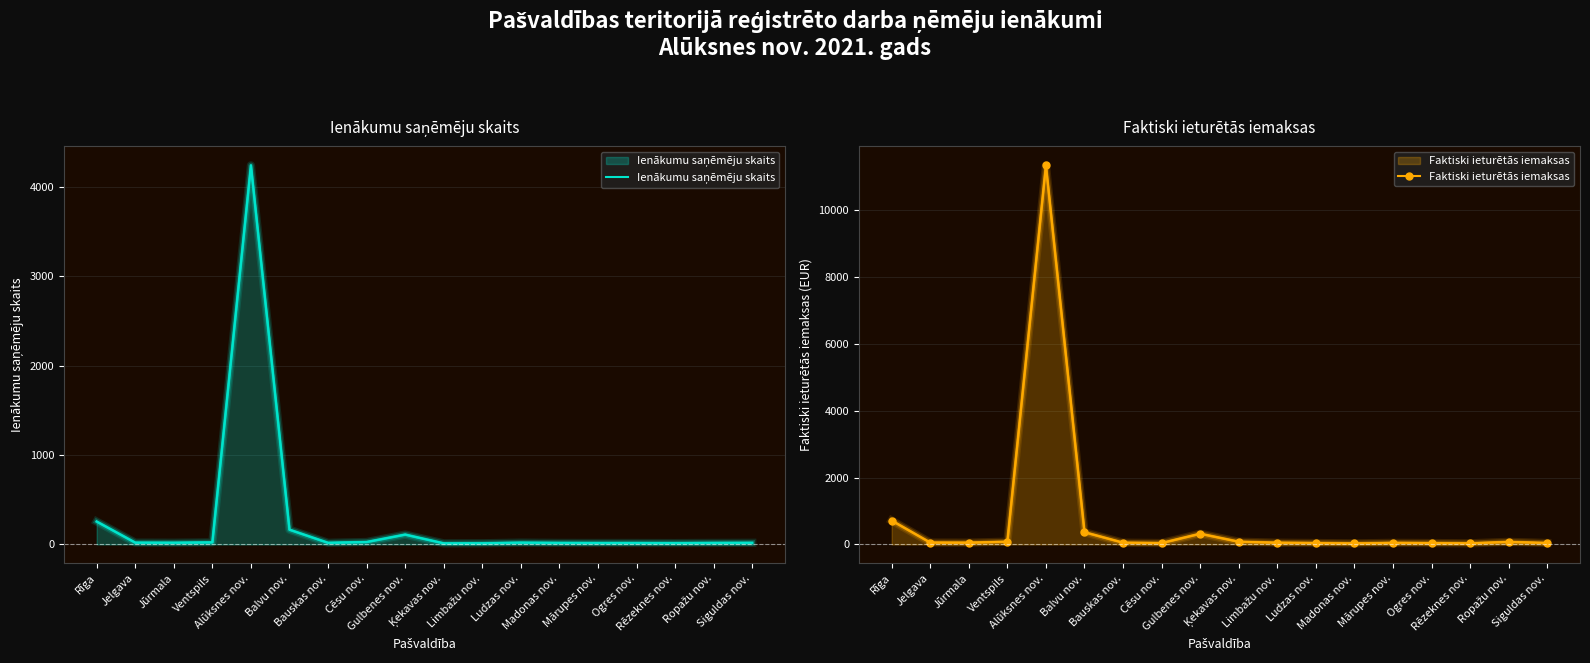

What is the difference between the maximum and minimum values in the Ienākumu saņēmēju skaits series?

4229.0